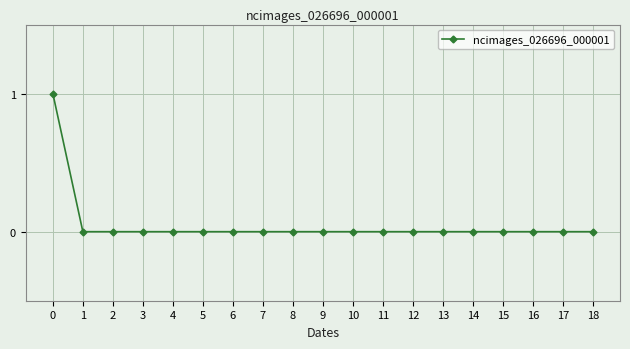

Reading left to right, extract all data points from this chart.

1	0	0	0	0	0	0	0	0	0	0	0	0	0	0	0	0	0	0